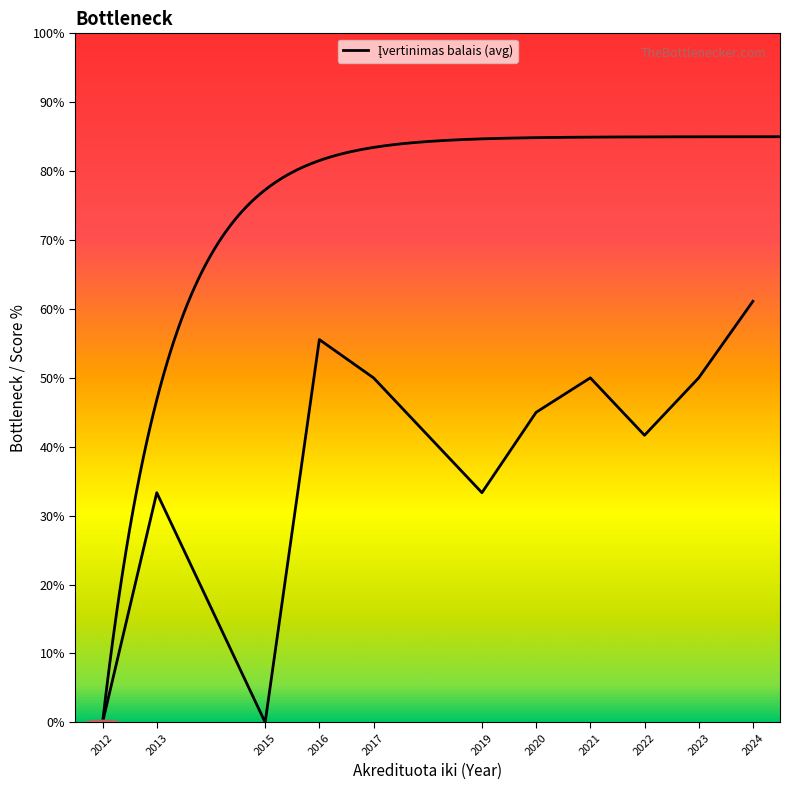

Reading left to right, what are all the values shown in this chart?

0.0	33.3	0.0	55.6	50.0	33.3	45.0	50.0	41.7	50.0	61.1